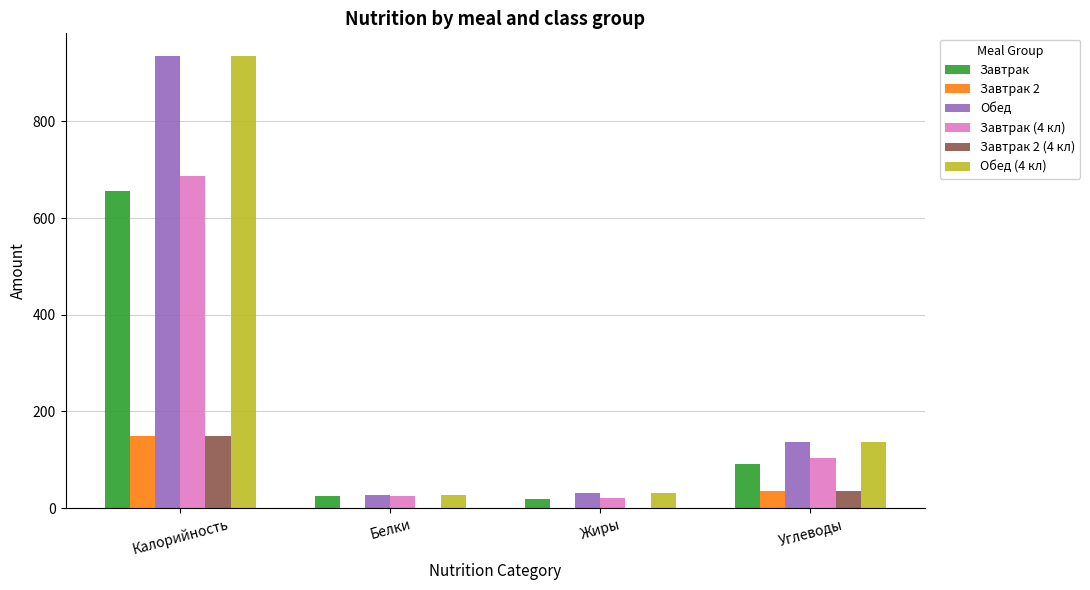

How many groups of bars are there?

4